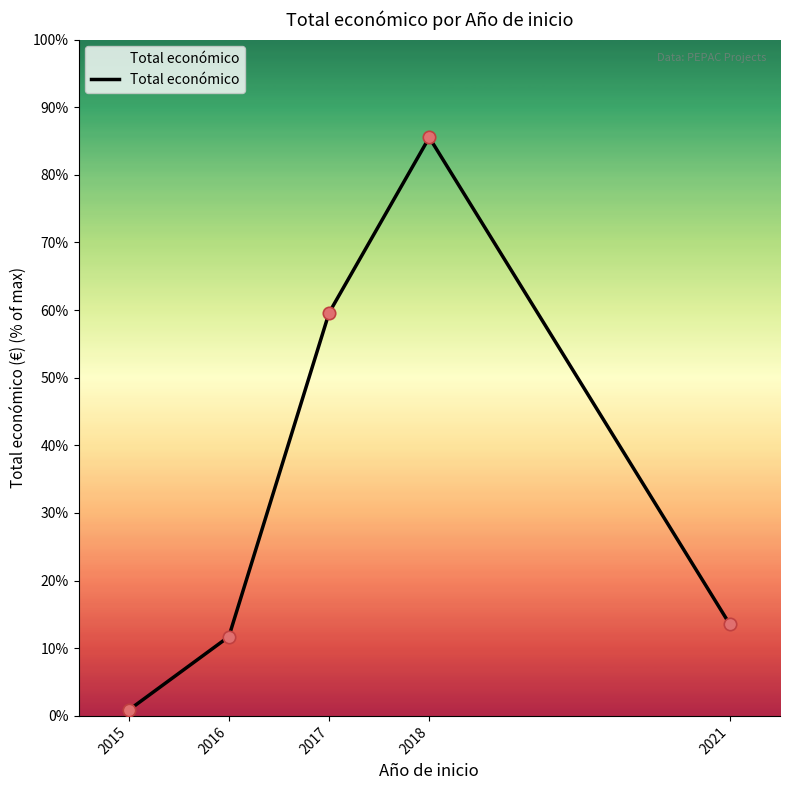

What is the change in value from 2015 to 2021?

+12.7